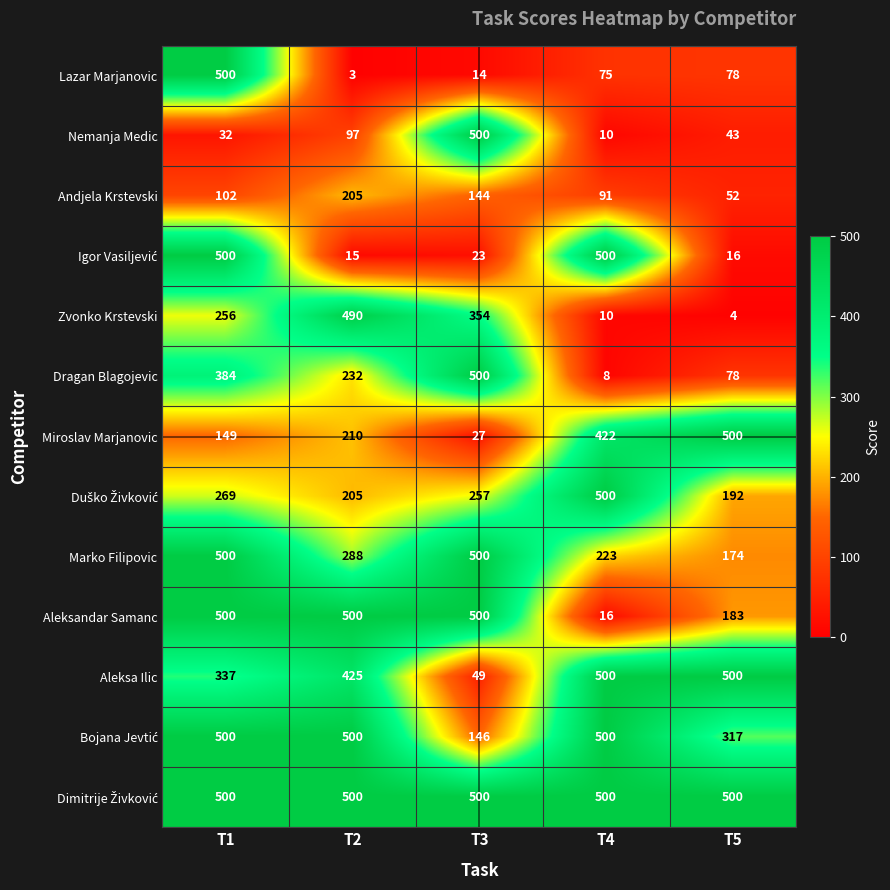

At which category is the sum across all series the highest?

T1